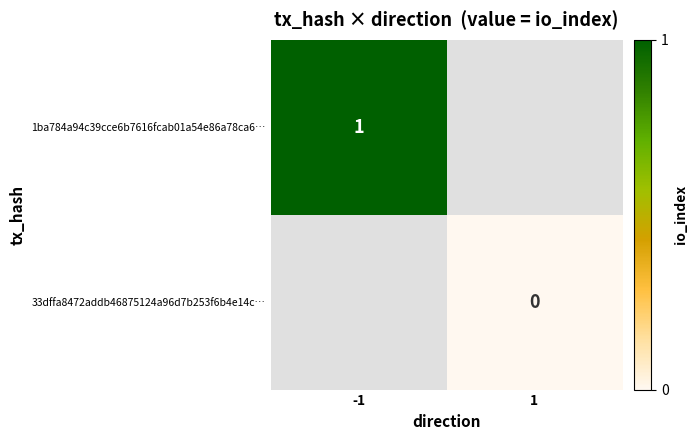

At how many categories does at least one series exceed 0?

1